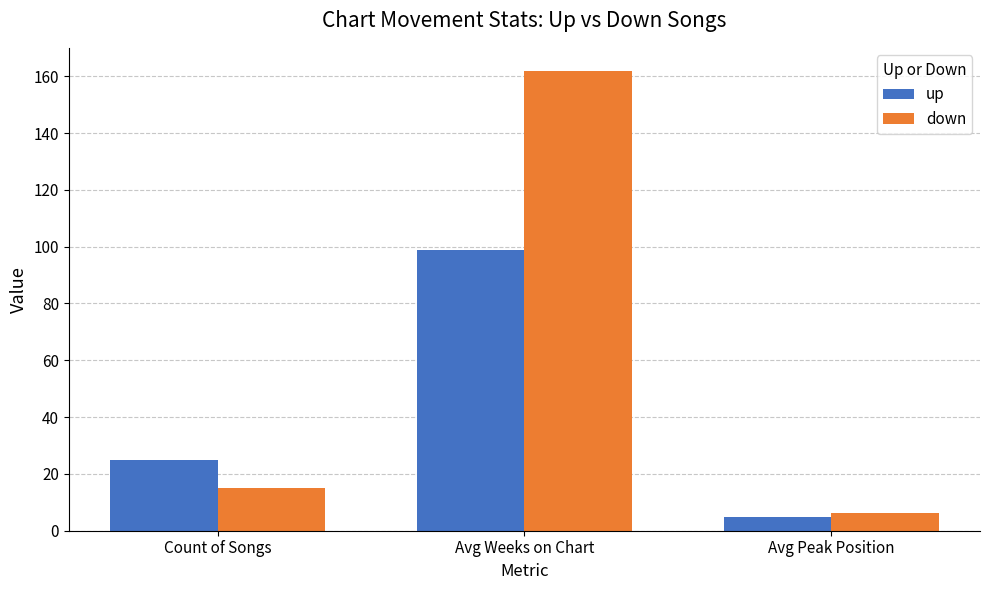

What is the total value across all series at Avg Weeks on Chart?

260.9